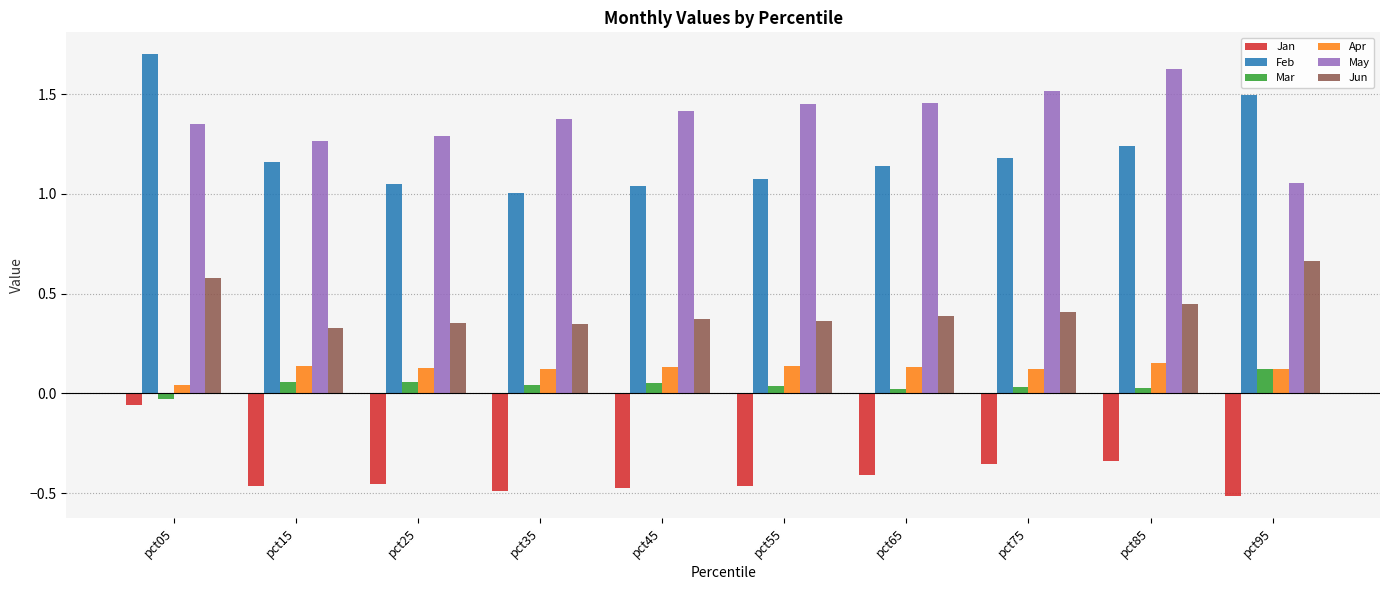

The value of Jan at pct45 is -0.8. True or false?

False